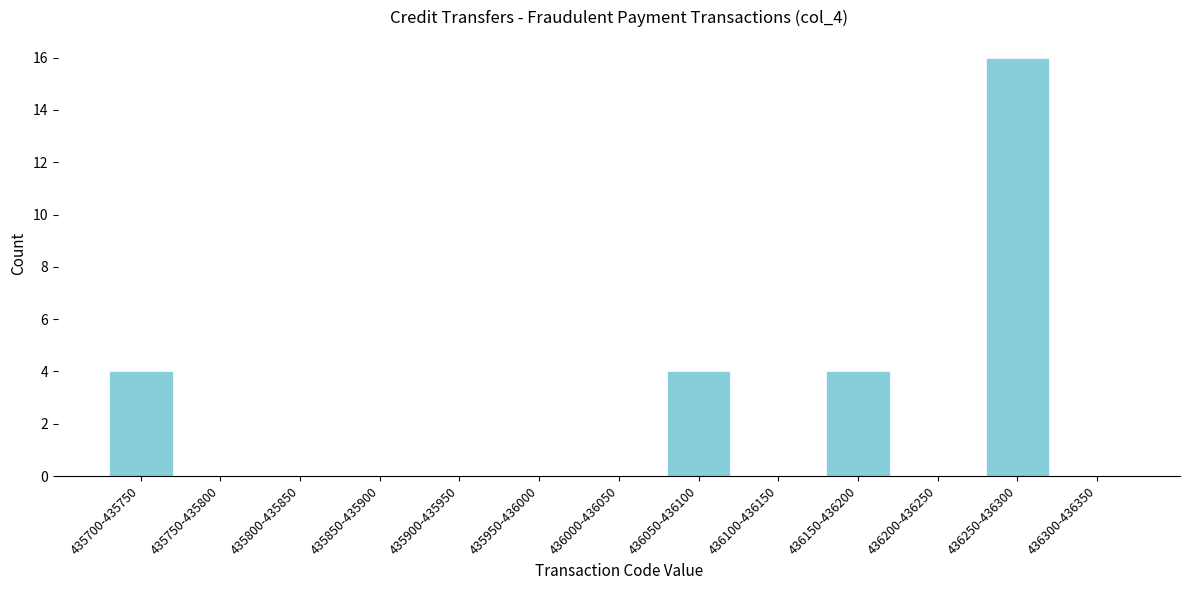

Reading right to left, extract all data points from this chart.

436300-436350=0	436250-436300=16	436200-436250=0	436150-436200=4	436100-436150=0	436050-436100=4	436000-436050=0	435950-436000=0	435900-435950=0	435850-435900=0	435800-435850=0	435750-435800=0	435700-435750=4